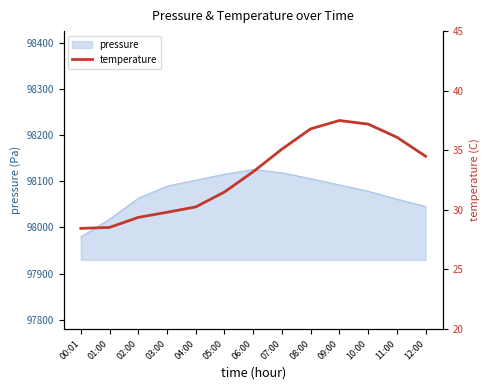

Count the number of categories in the chart.

13